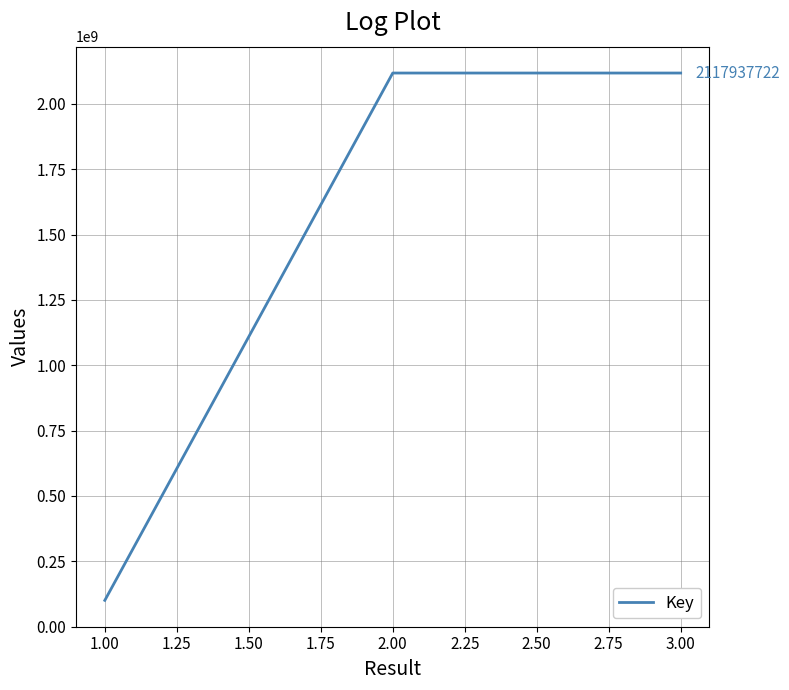

What is the minimum value shown in the chart?

100601001